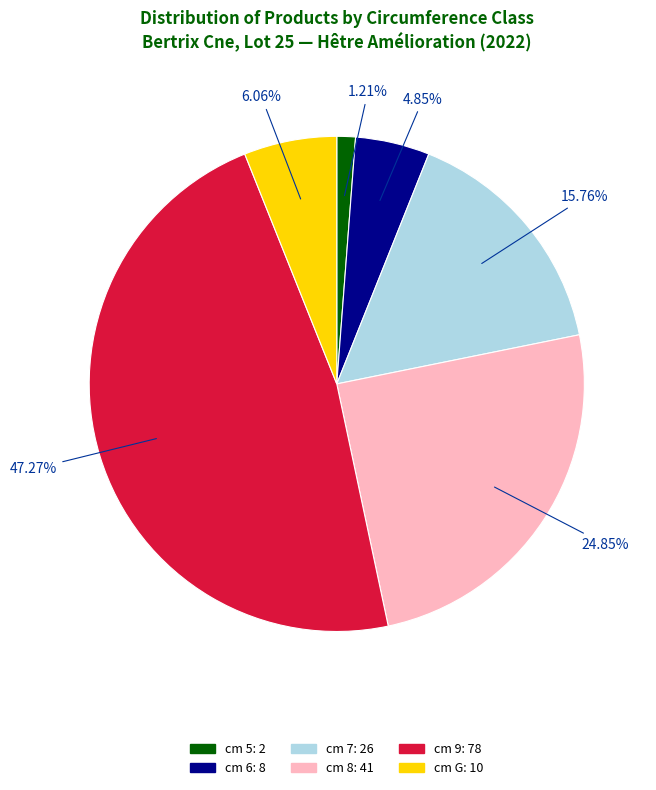

Is there a majority slice in this chart?

No